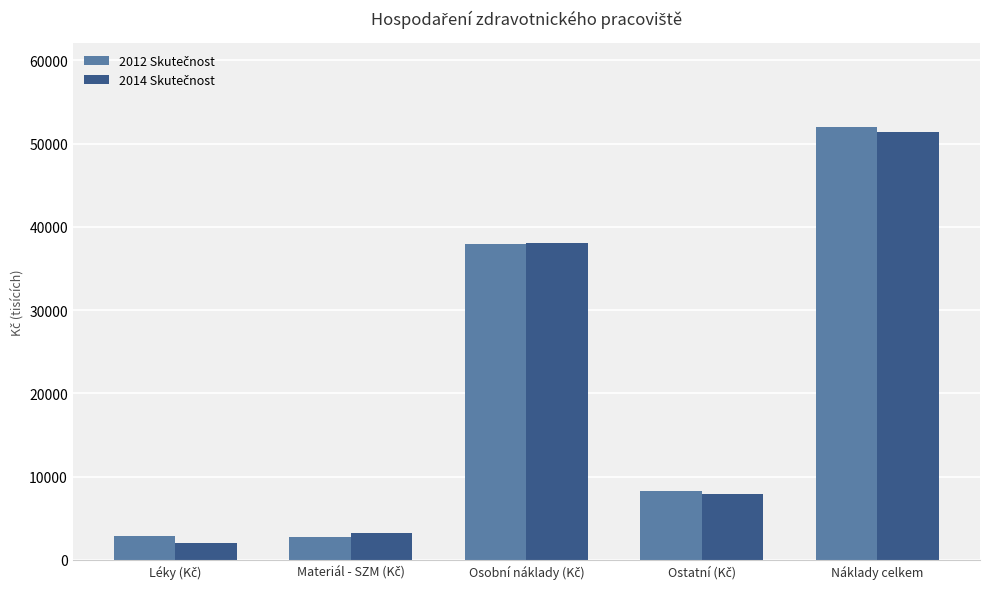

What is the maximum value shown in the chart?

52041.3